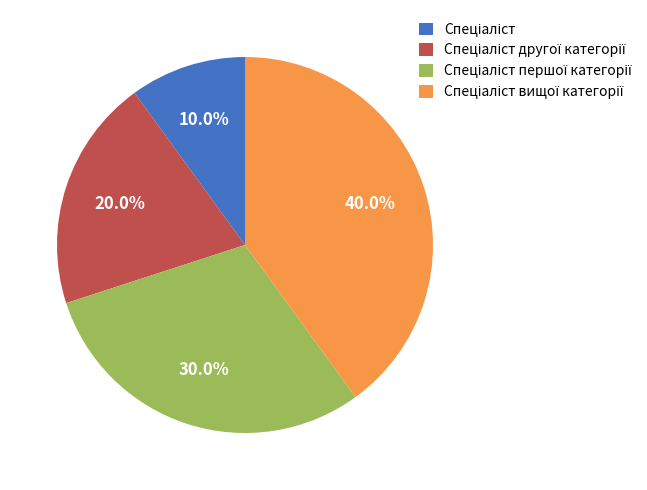

Count the number of slices in the pie.

4